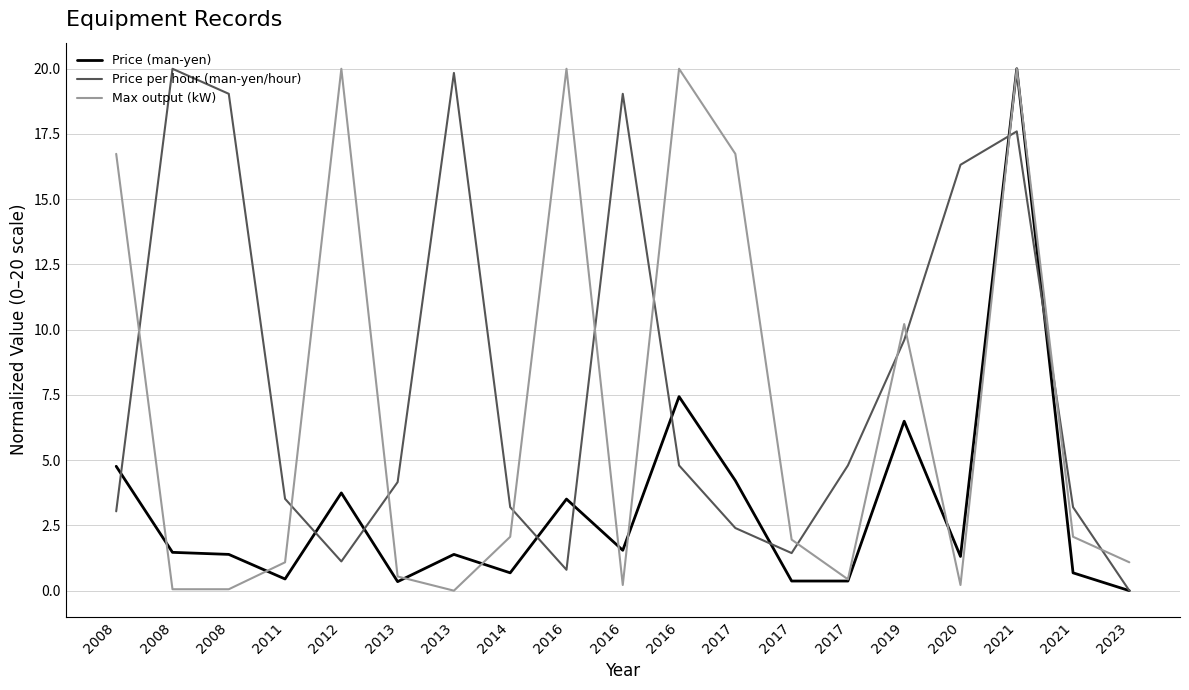

Reading left to right, extract all data points from this chart.

Price (man-yen): 4.8	1.5	1.4	0.4	3.7	0.3	1.4	0.7	3.5	1.5	7.4	4.2	0.4	0.4	6.5	1.3	20.0	0.7	0.0
Price per hour (man-yen/hour): 3.0	20.0	19.0	3.5	1.1	4.2	19.8	3.2	0.8	19.0	4.8	2.4	1.4	4.8	9.6	16.3	17.6	3.2	0.0
Max output (kW): 16.7	0.1	0.1	1.1	20.0	0.5	0.0	2.1	20.0	0.2	20.0	16.7	2.0	0.4	10.2	0.2	20.0	2.1	1.1